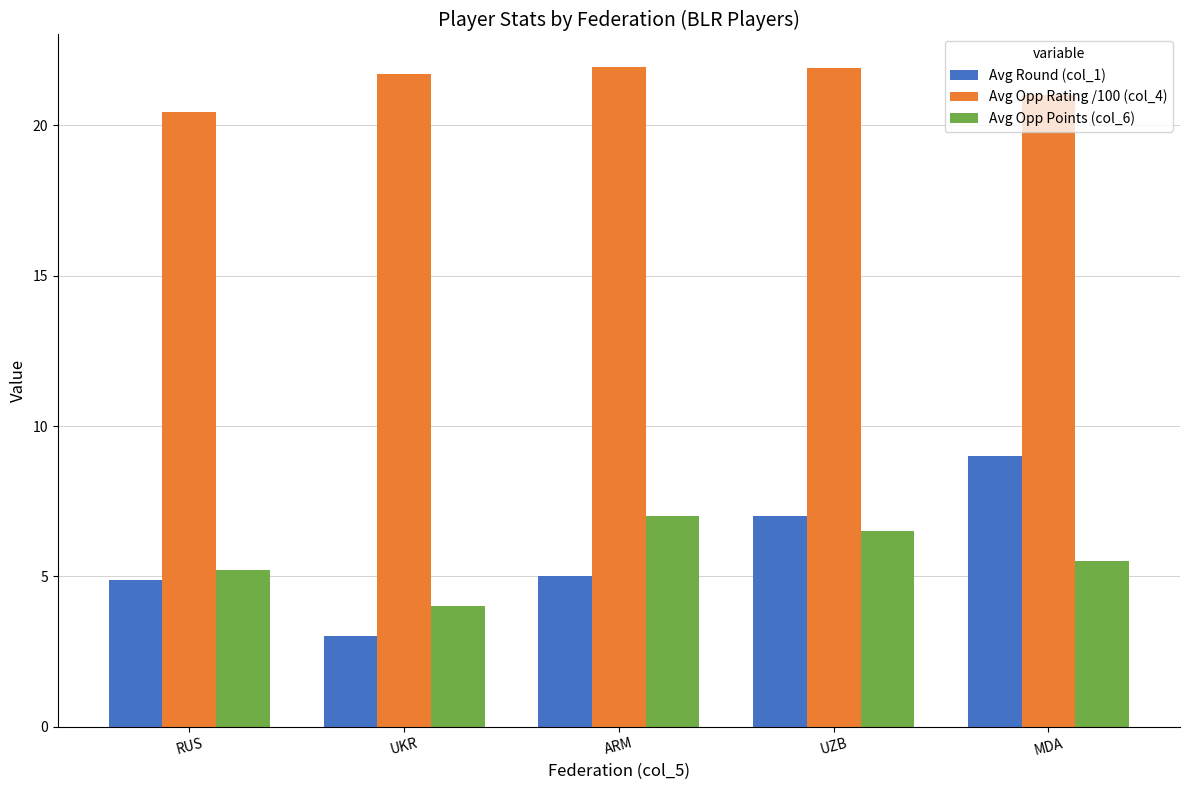

What is the value of the Avg Round (col_1) bar at the 4th from the left?

7.0